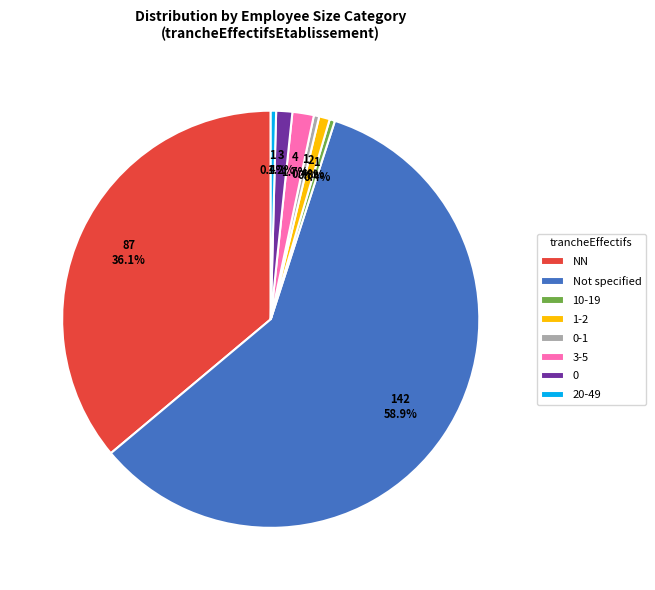

How many slices are in this pie chart?

8